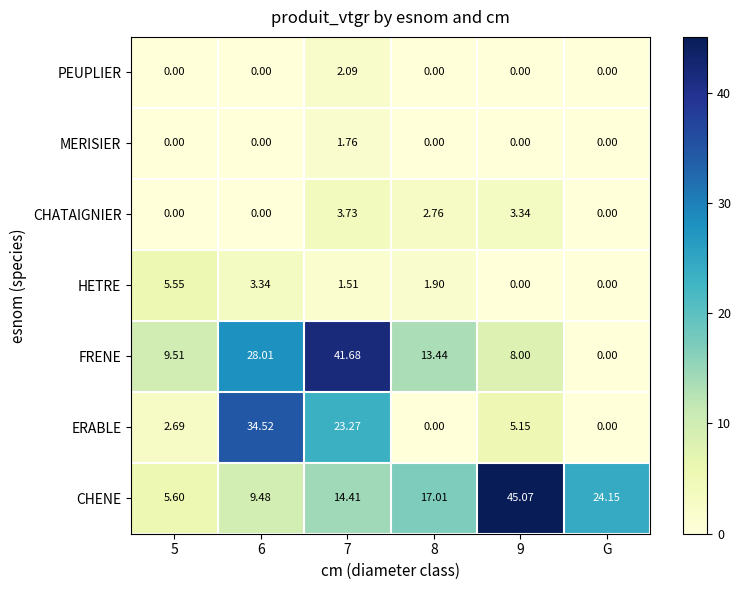

At which category is the sum across all series the highest?

7